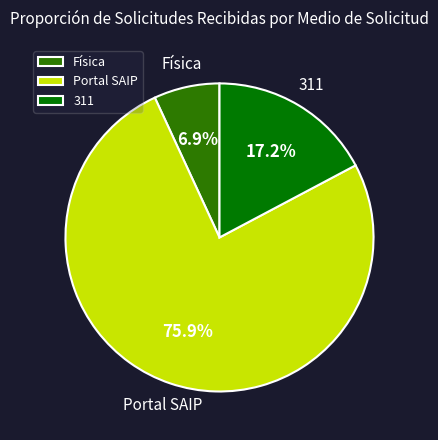

Which slice is the largest?

Portal SAIP